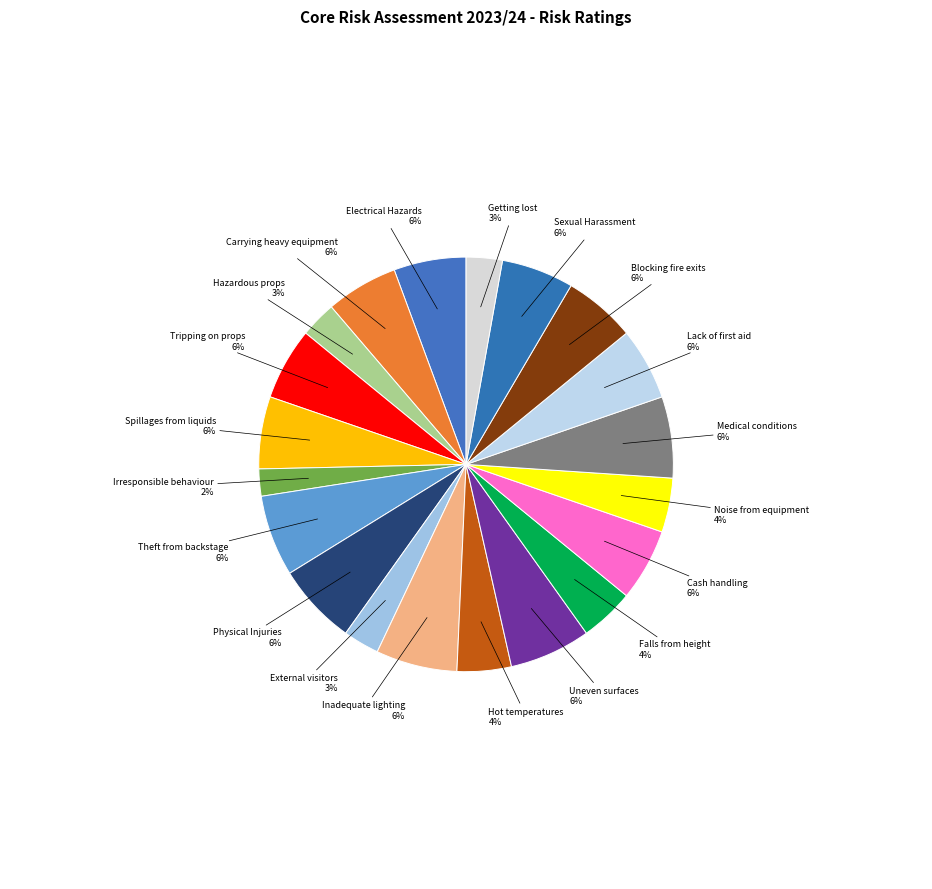

Does Tripping on props represent more than half of the total?

No